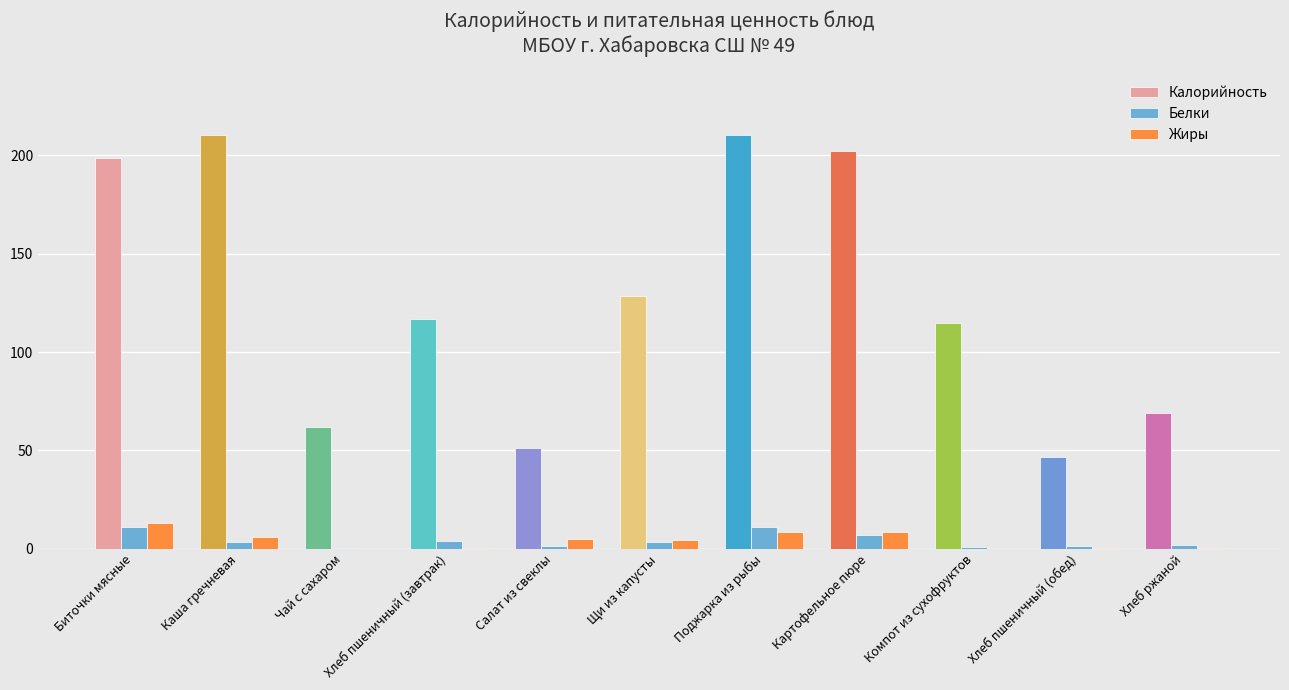

What is the difference between the Жиры values at Биточки мясные and Салат из свеклы?

8.2